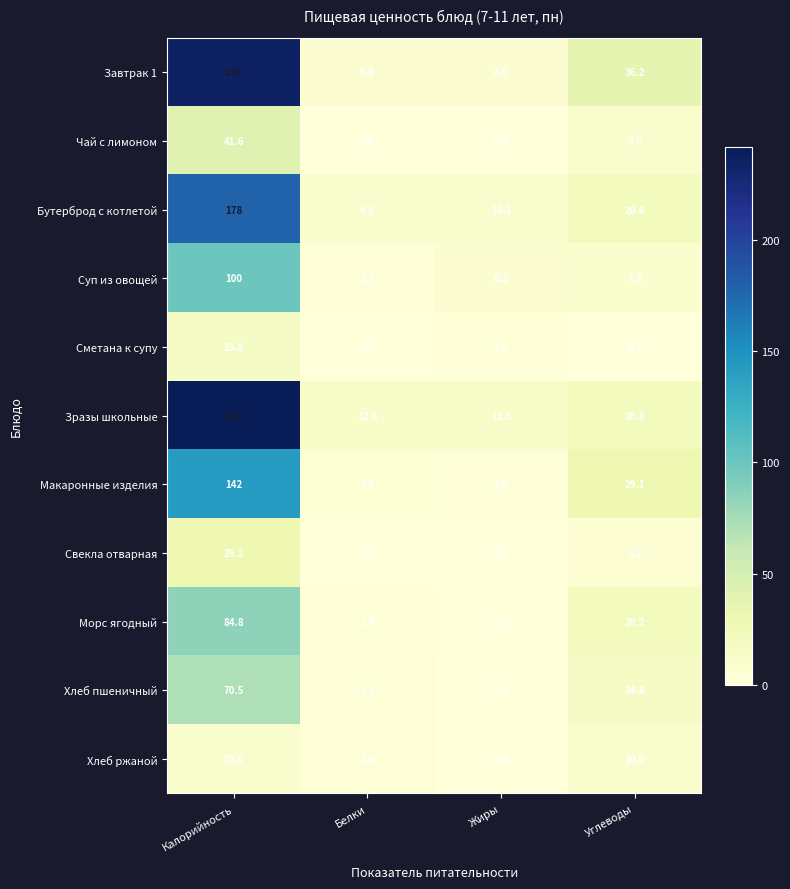

Between Калорийность and Жиры, which series saw the biggest shift?

Завтрак 1